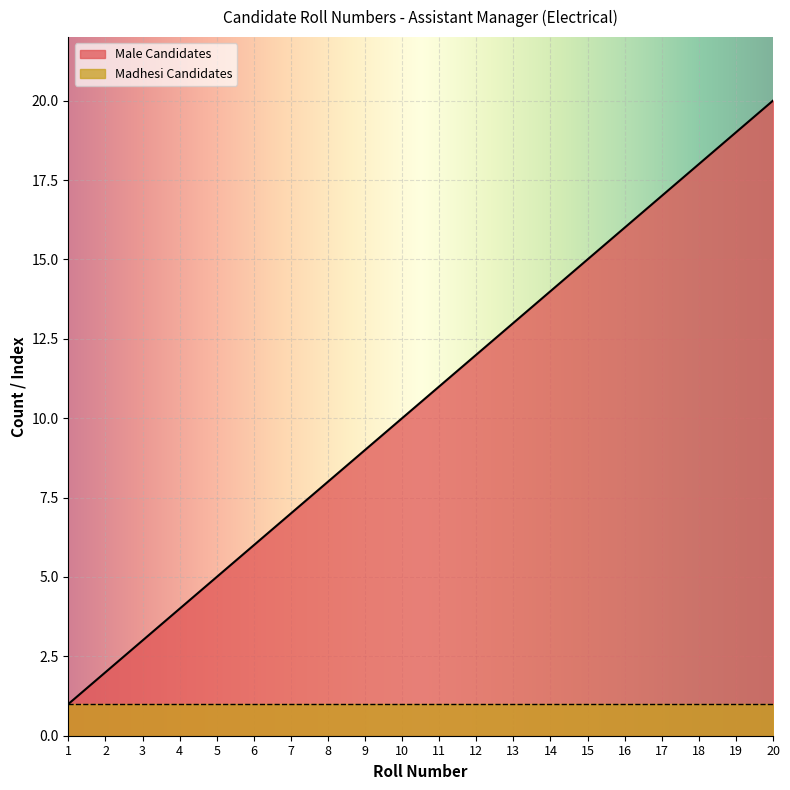

The chart shows a value of 2 at 11. True or false?

False